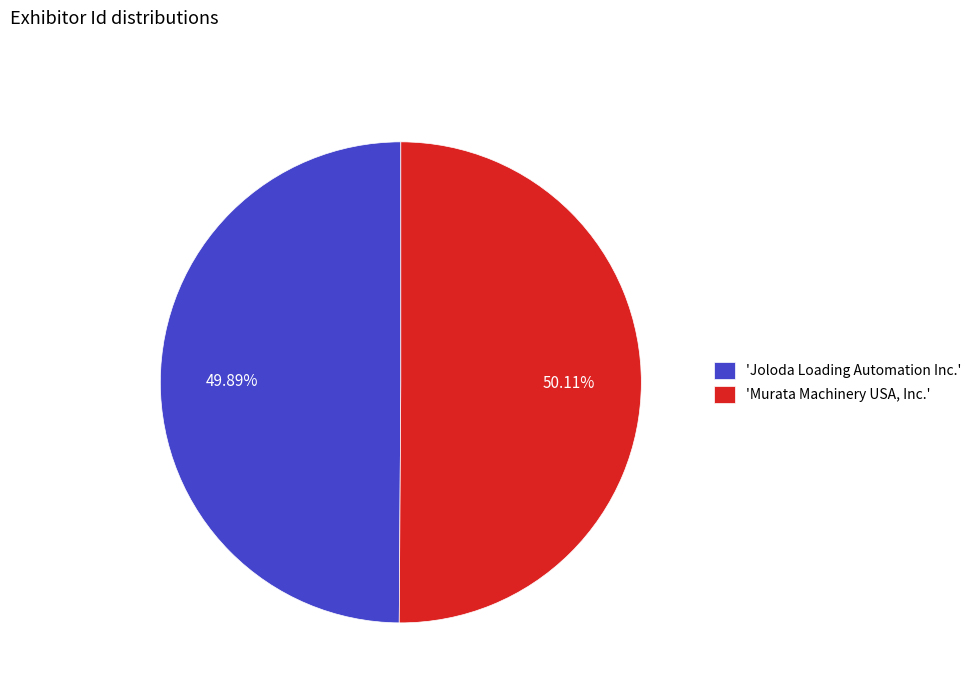

Rank the categories by value from highest to lowest.

'Murata Machinery USA, Inc.', 'Joloda Loading Automation Inc.'